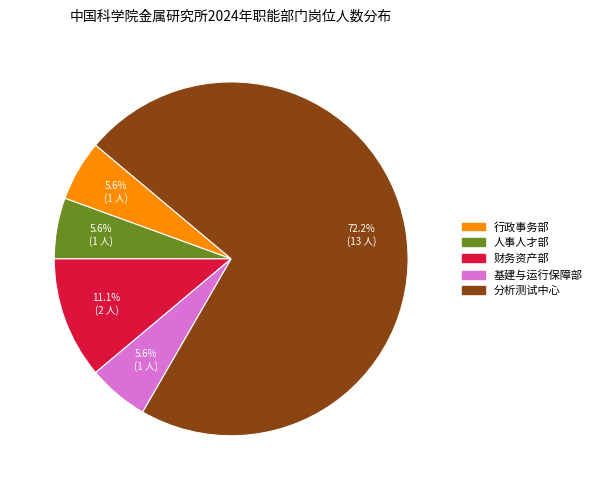

Count the number of slices in the pie.

5